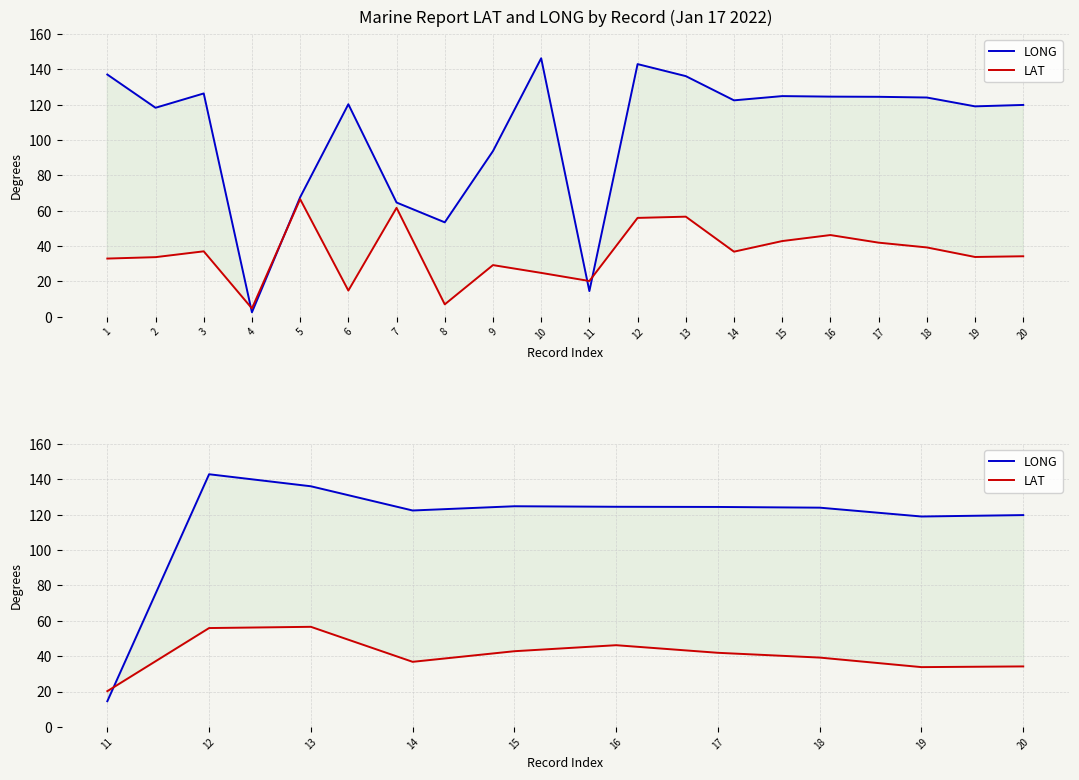

After their last crossing, which series has the higher values: LONG or LAT?

LONG